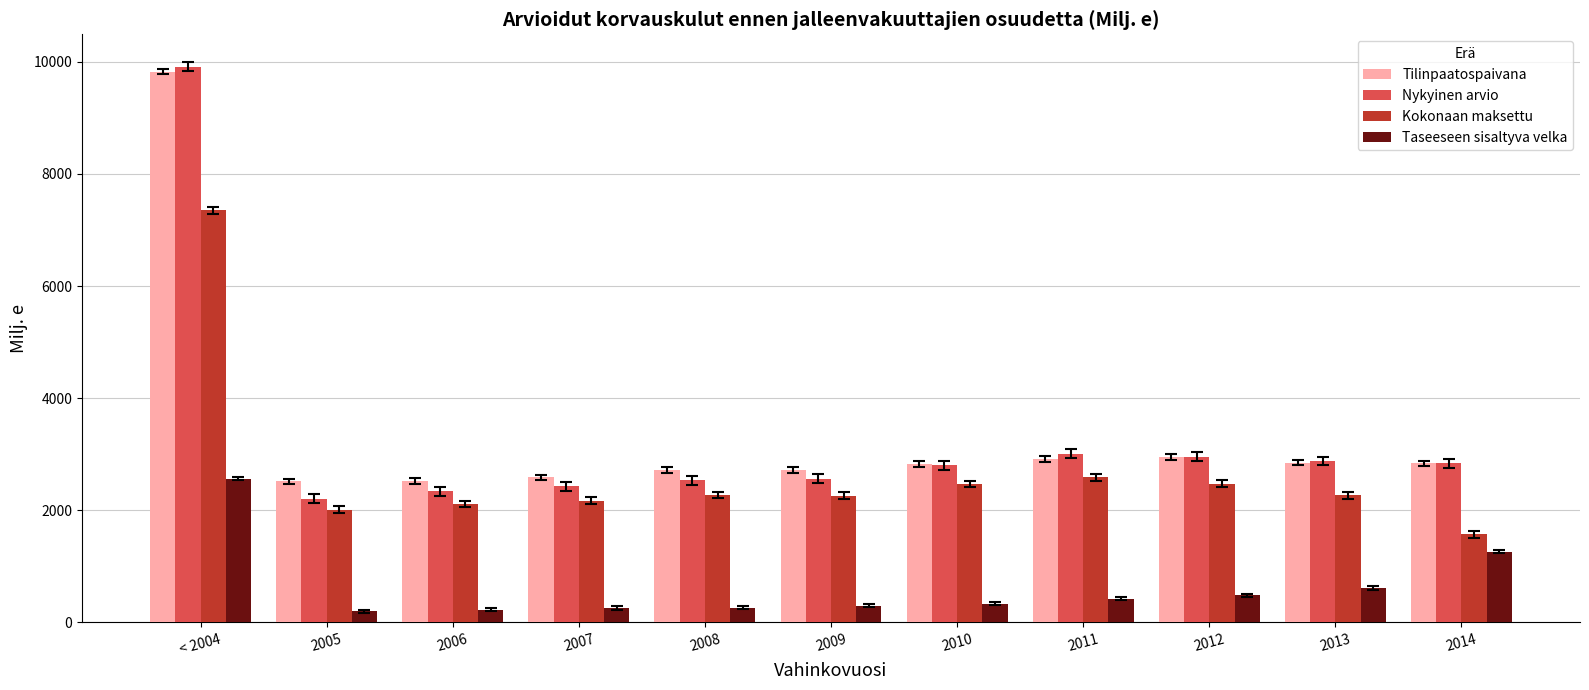

Is the value of Tilinpaatospaivana at < 2004 greater than the value of Kokonaan maksettu at 2010?

Yes